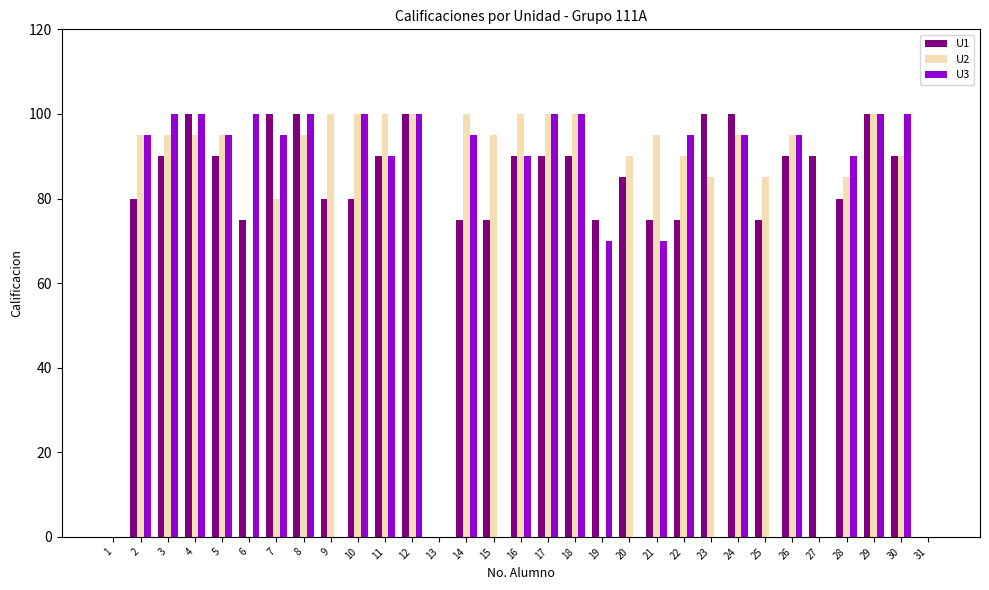

Which series changed the most between 12 and 22?

U1